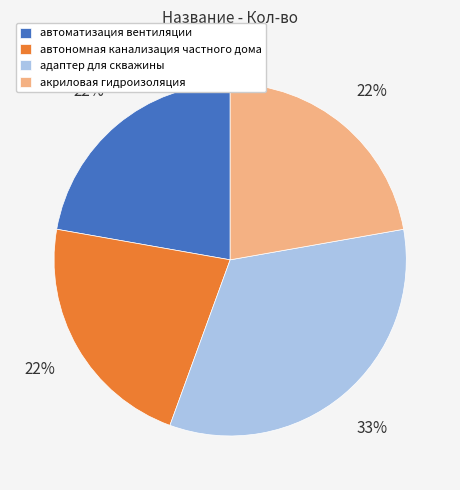

How many slices are in this pie chart?

4